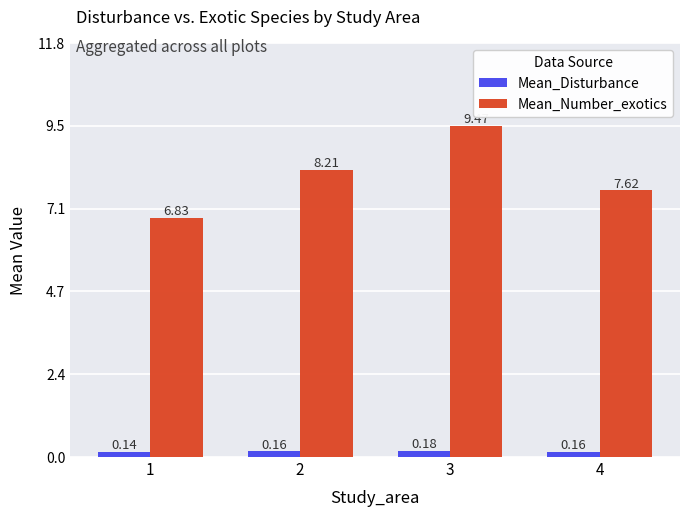

Is the value of Mean_Number_exotics at 4 greater than the value of Mean_Disturbance at 2?

Yes